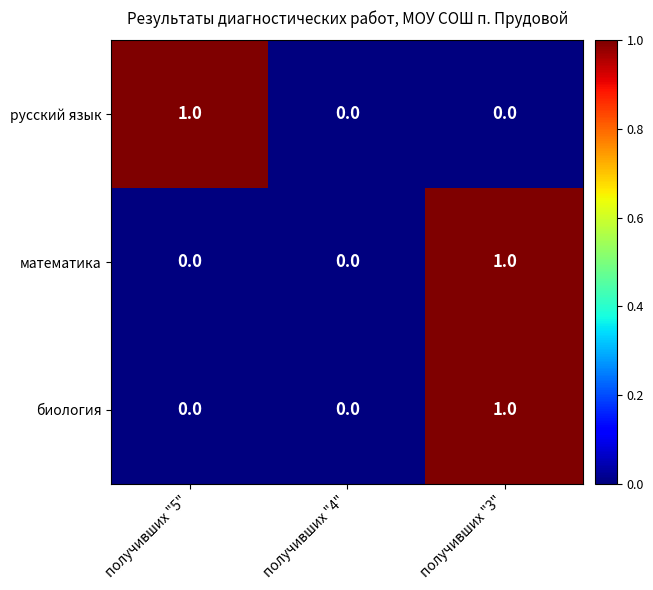

At which label does биология reach its peak?

получивших "3"